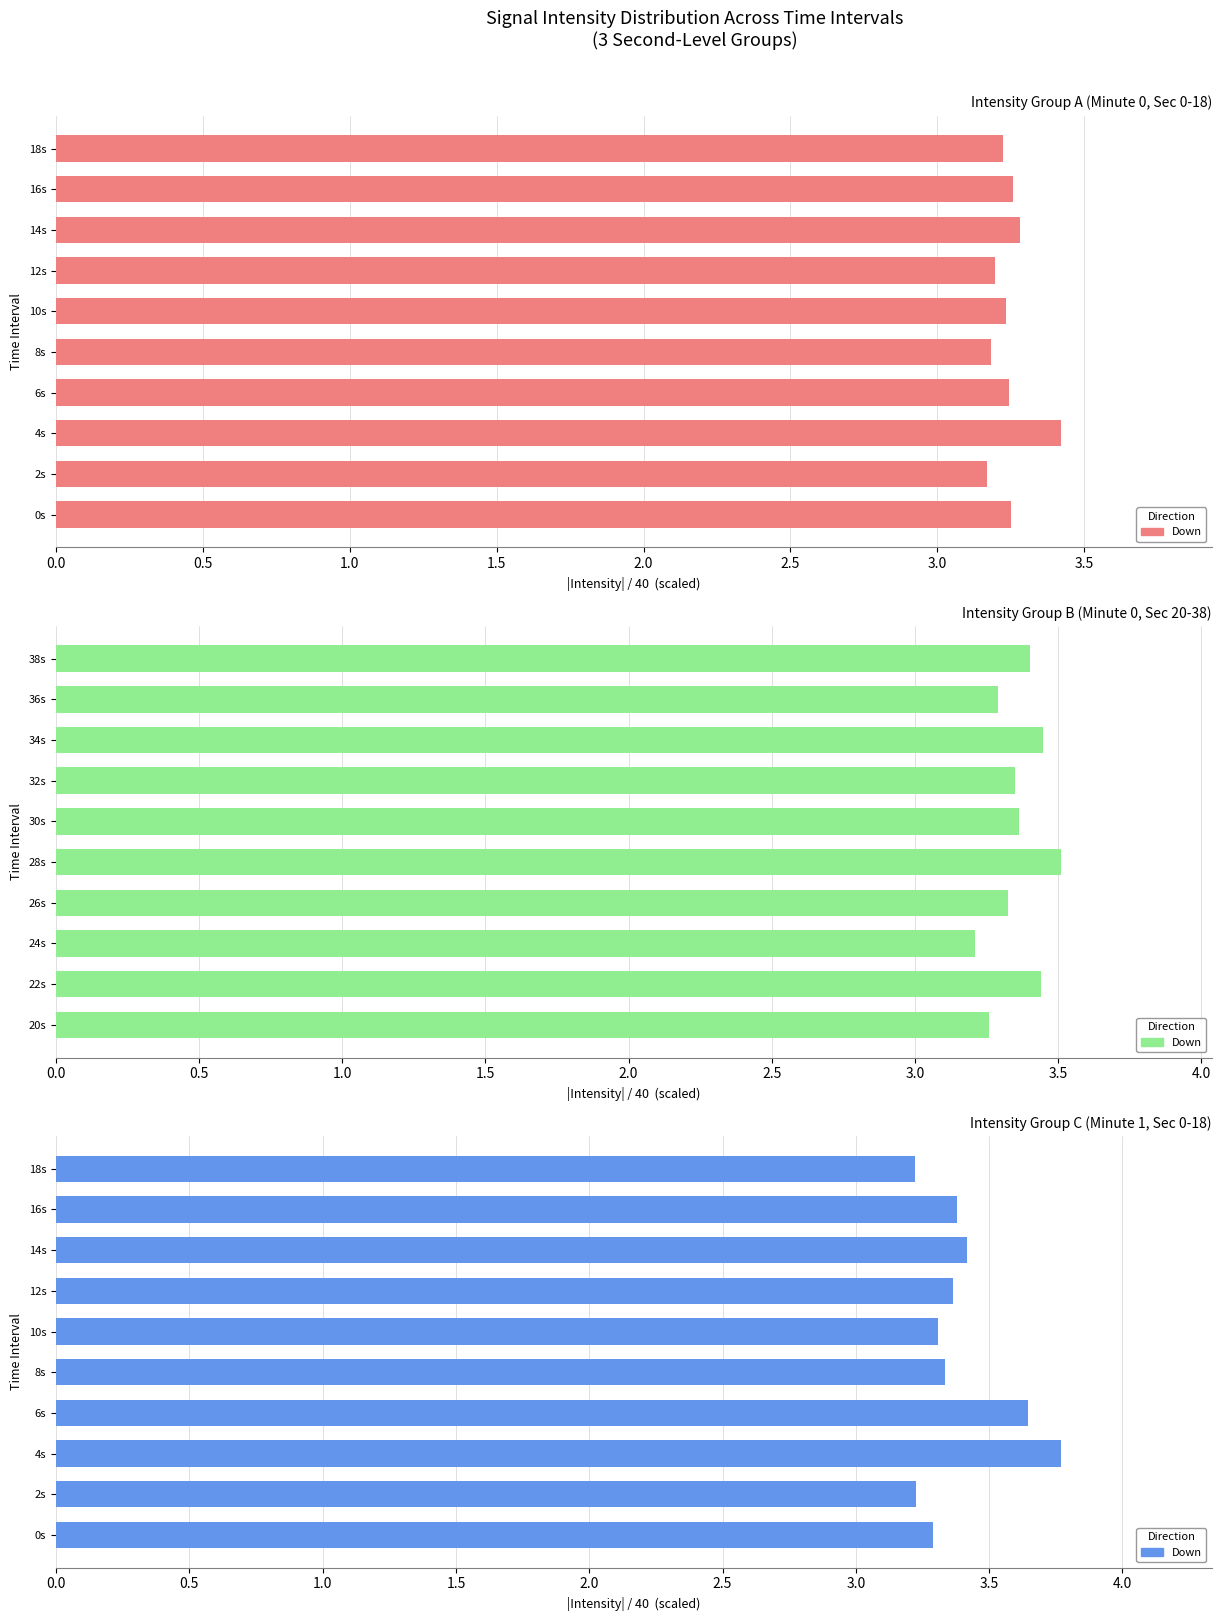

What is the minimum value shown in the chart?

3.2